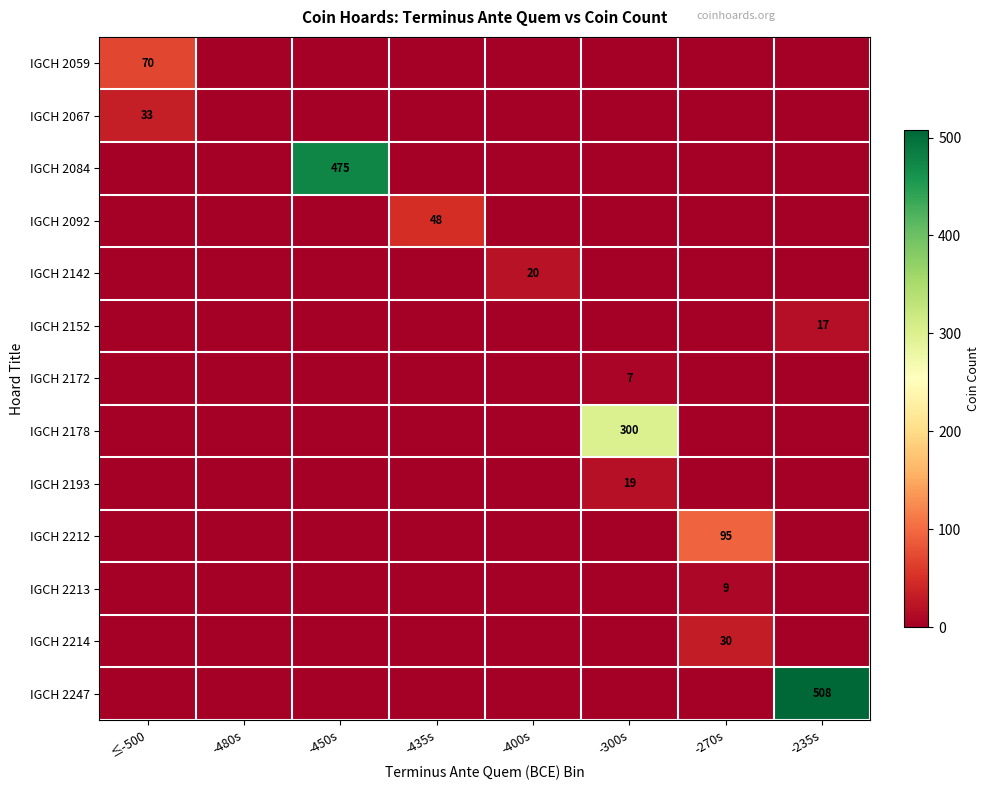

What is the spread (max minus min) of values at -400s?

20